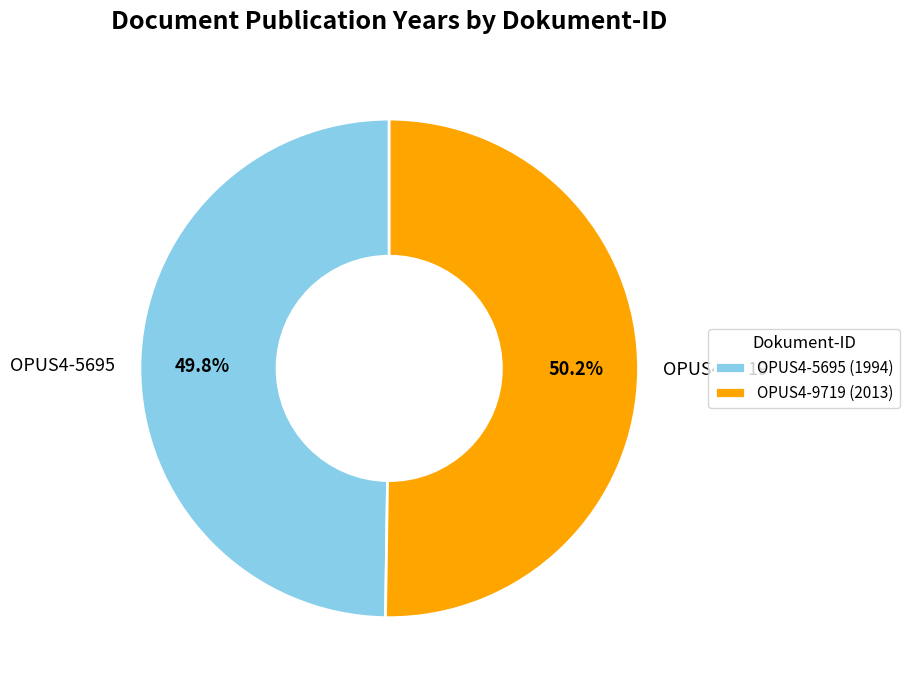

To the nearest percent, what is the average slice percentage?

50%